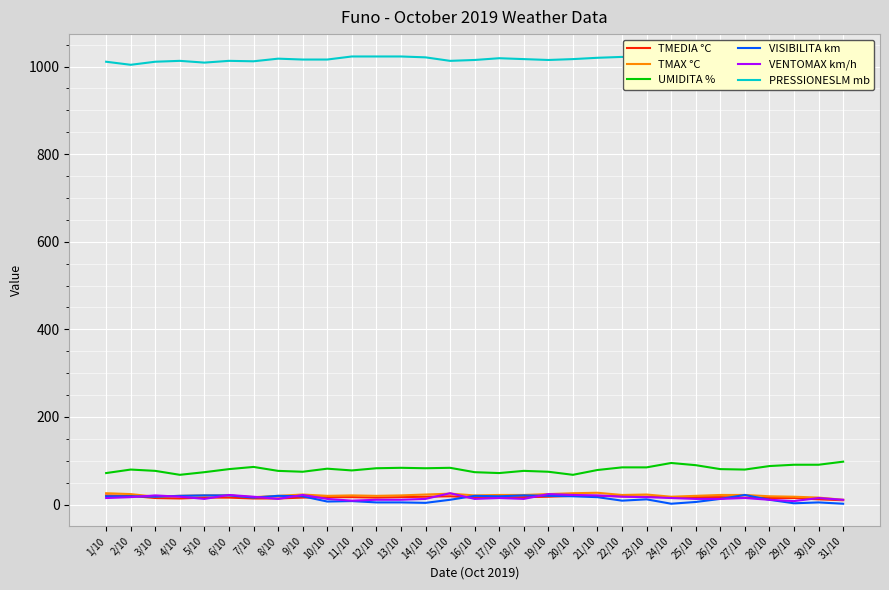

What is the sum of all VENTOMAX km/h values?

486